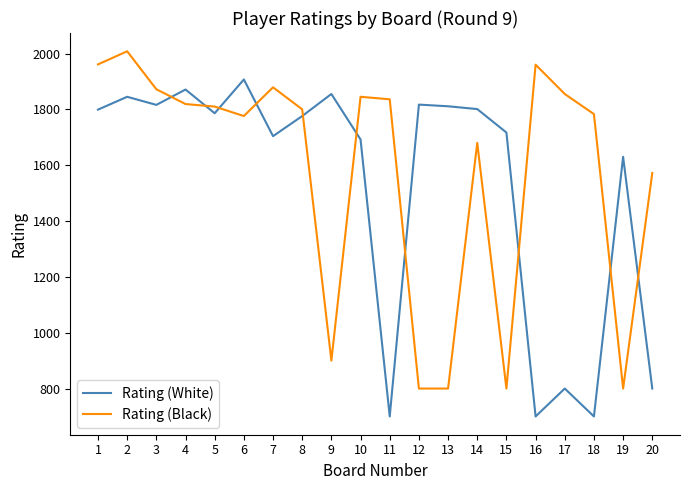

What is the maximum value for Rating (Black)?

2008